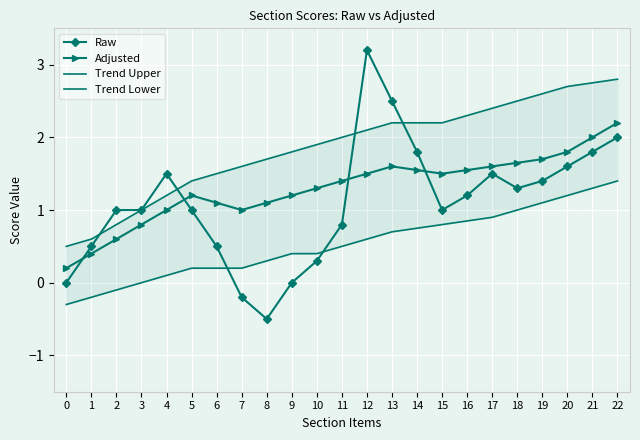

Where is the first local maximum for Adjusted?

5